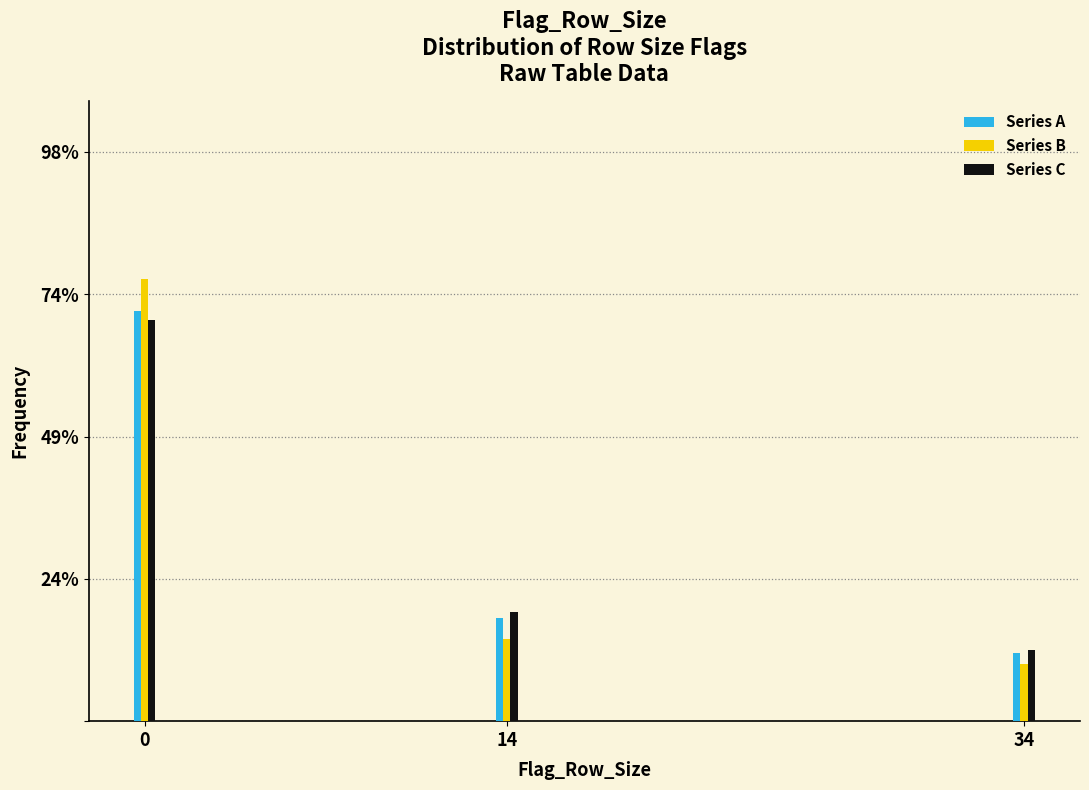

Reading left to right, what are all the values shown in this chart?

Series A: 0=70.6	14=17.7	34=11.7
Series B: 0=76.0	14=14.1	34=9.9
Series C: 0=69.0	14=18.8	34=12.2